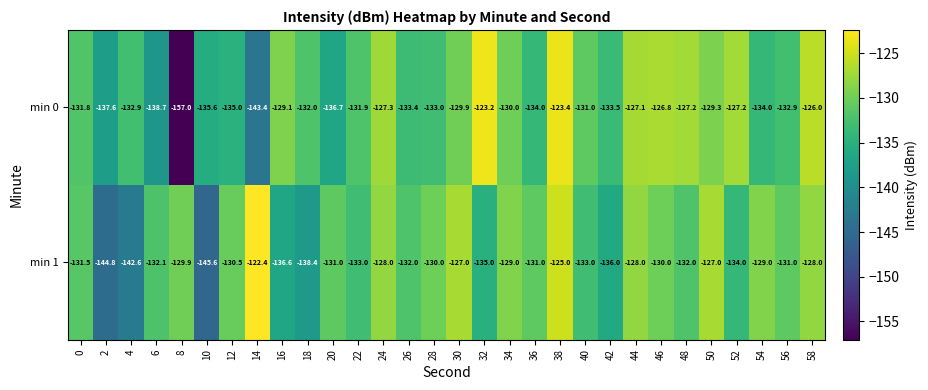

The value of min 1 at 52 is -231.7. True or false?

False